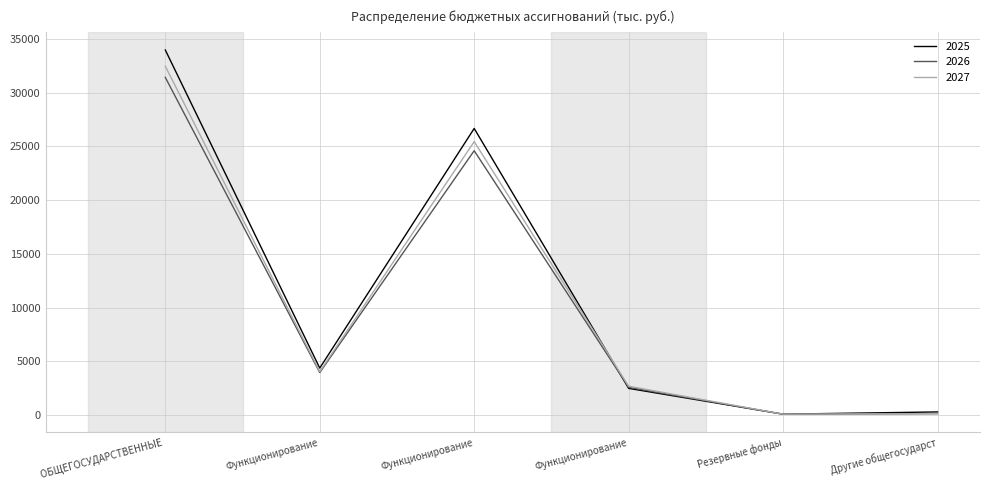

At which label does 2025 reach its minimum?

Резервные фонды